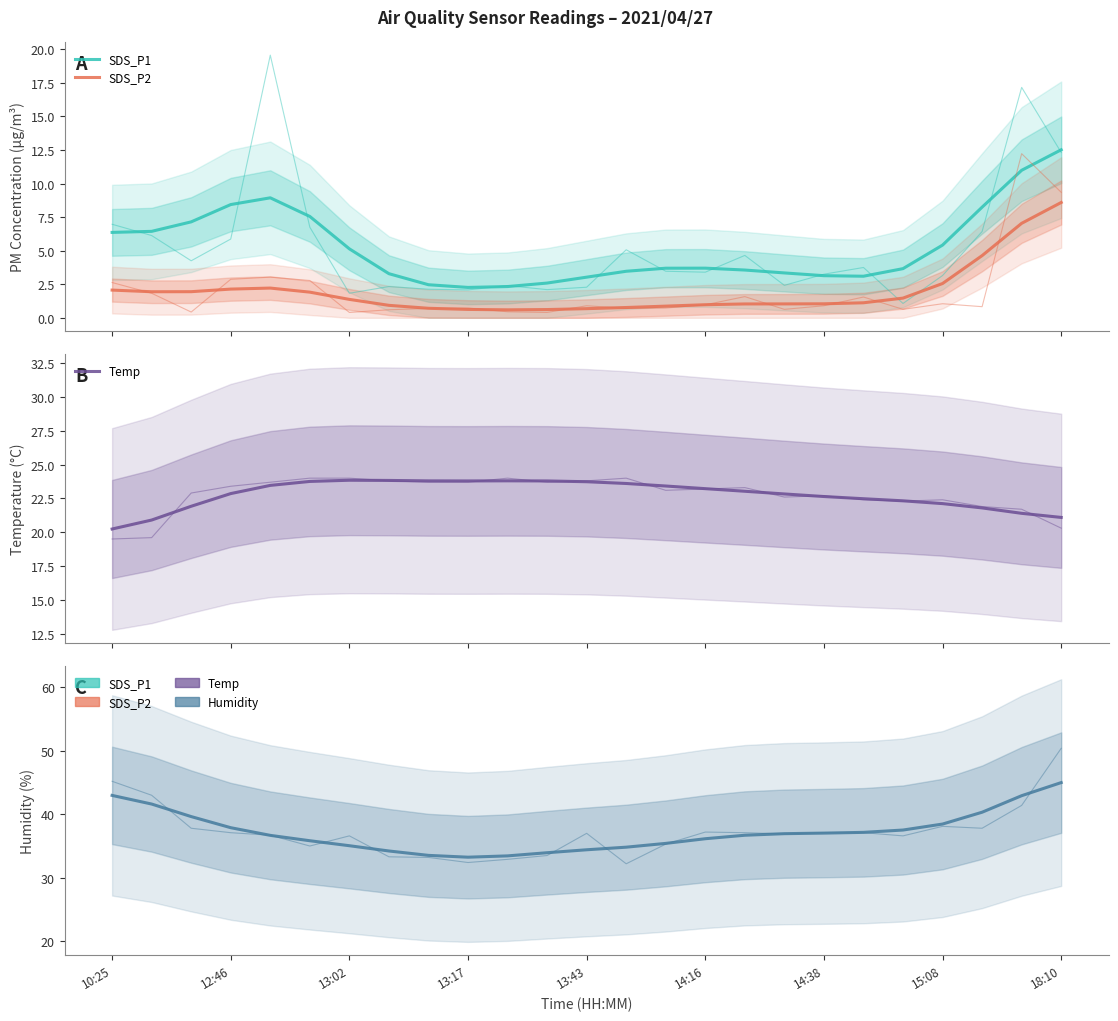

Is the value of Temp at 11 greater than the value of Humidity at 16?

No